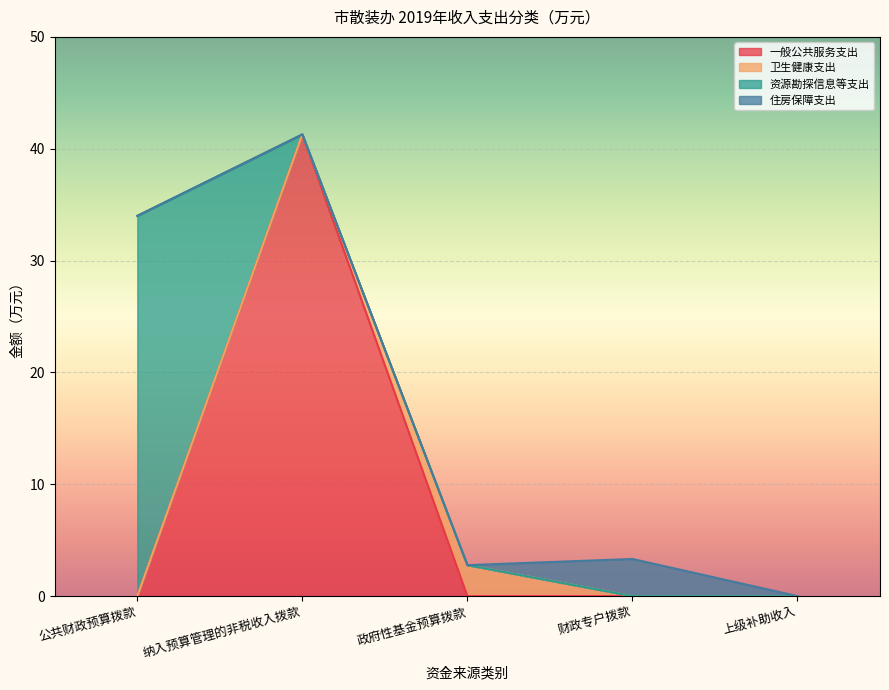

What is the label of the 5th point from the right?

公共财政预算拨款